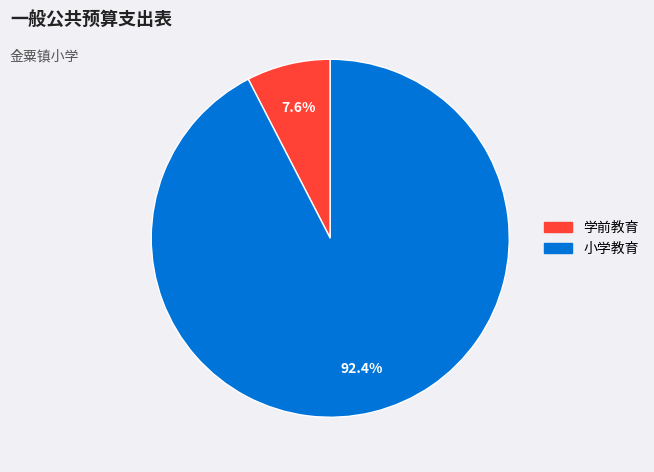

To the nearest percent, what is the average slice percentage?

50%